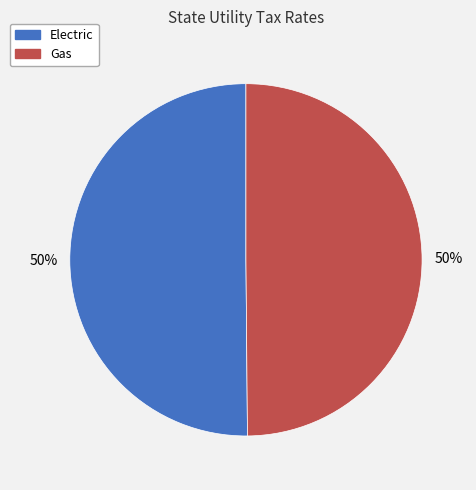

To the nearest percent, what portion does Gas represent?

50%